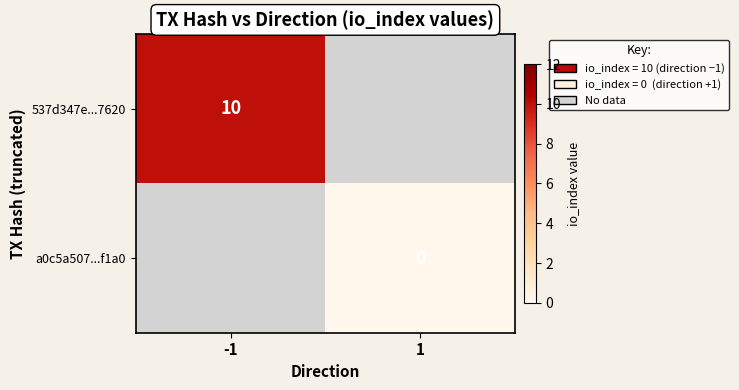

What is the maximum value shown in the chart?

10.0